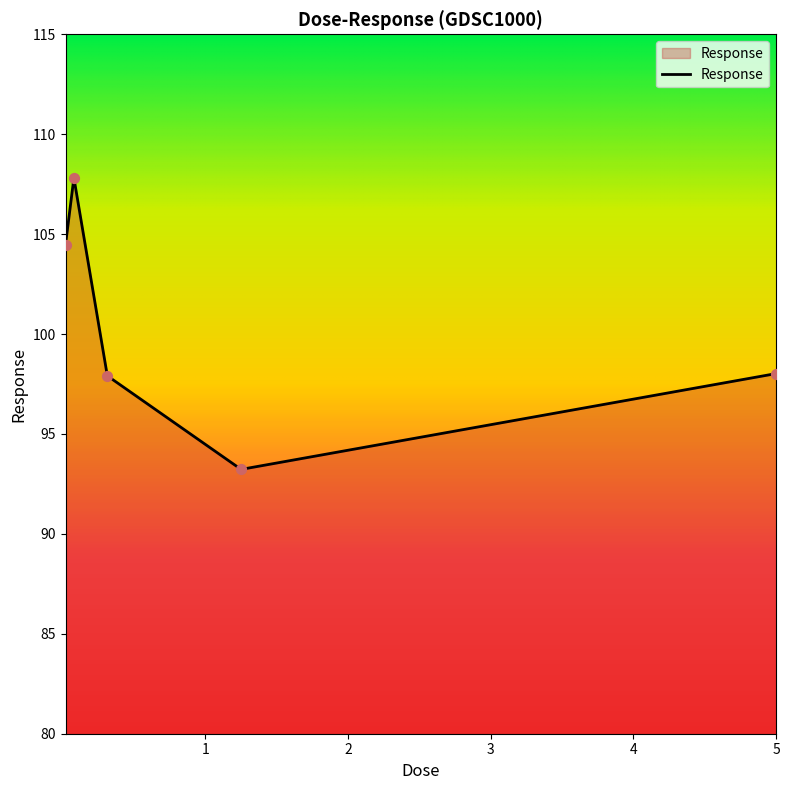

True or false: there are more than 1 points higher than both neighbors.

False